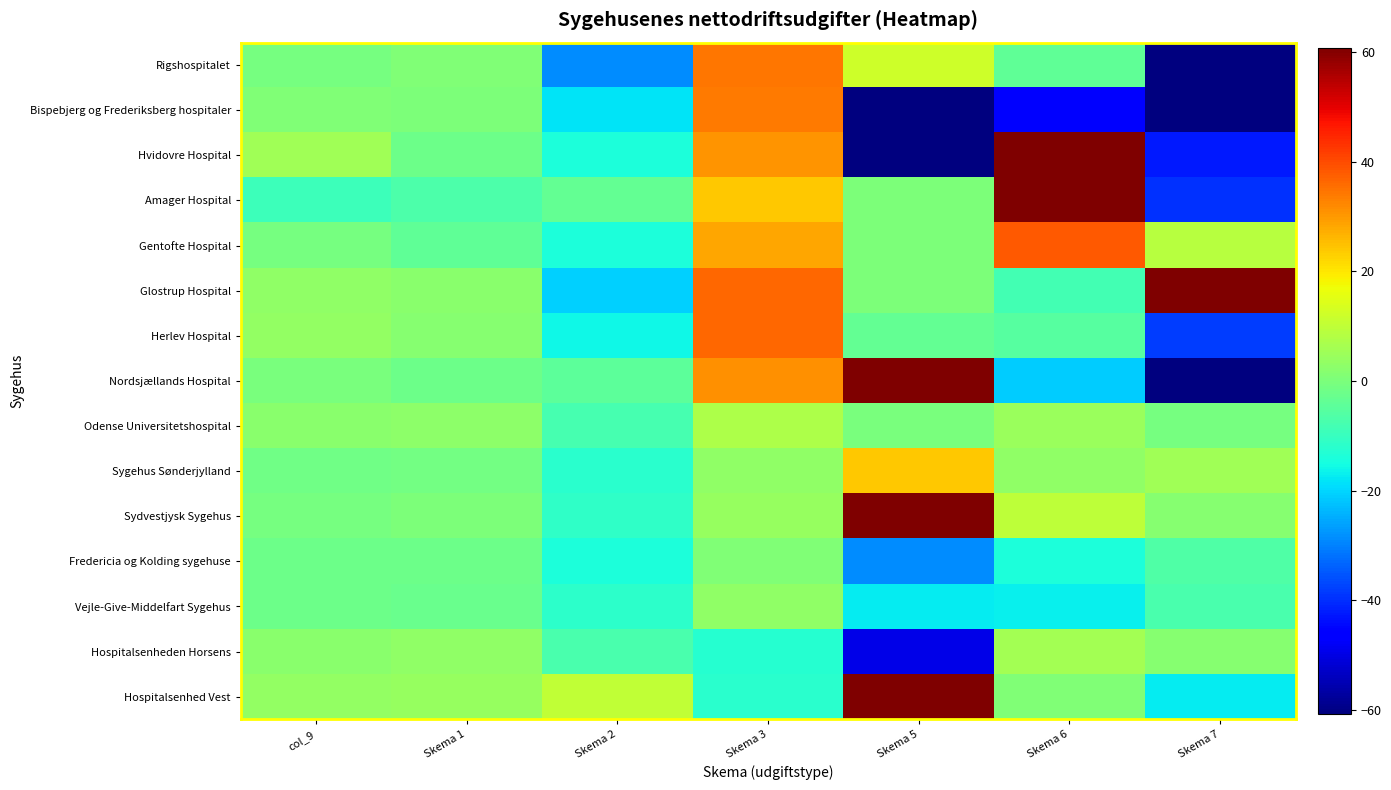

Which series has the largest total across all categories?

Glostrup Hospital